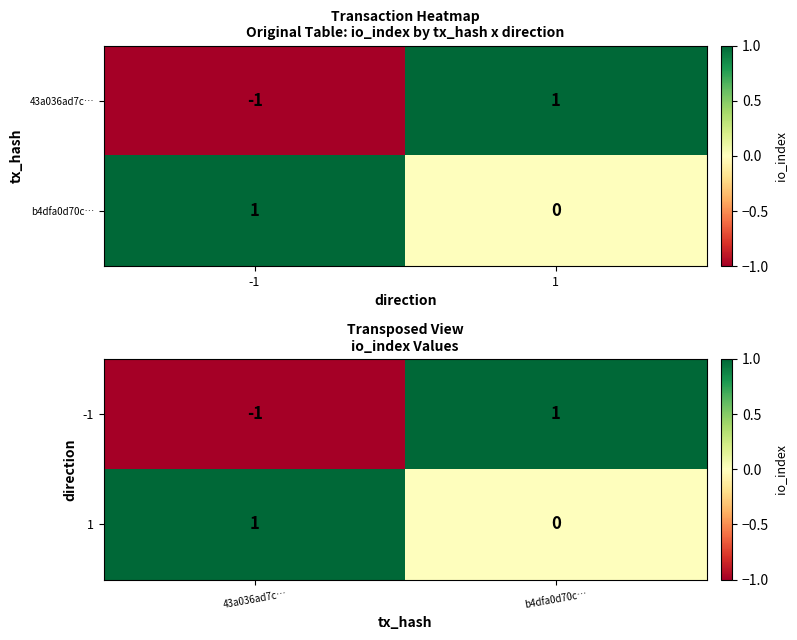

True or false: -1 has a value of -1 at 43a036ad7c….

False